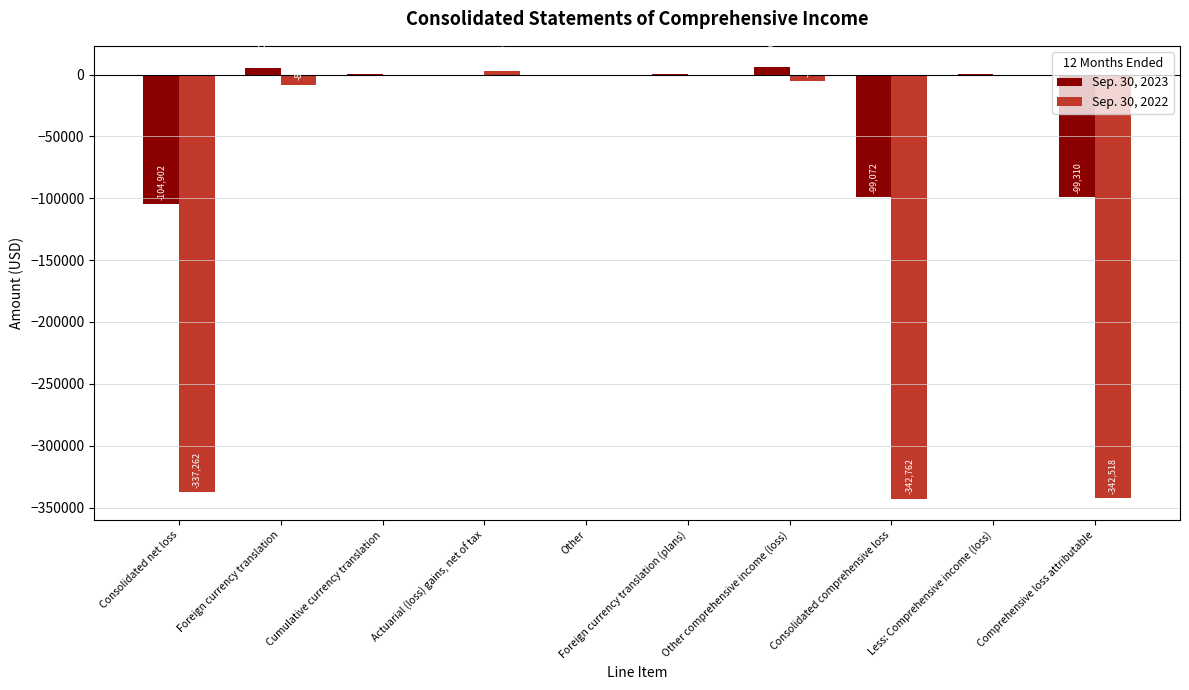

How many groups of bars are there?

10